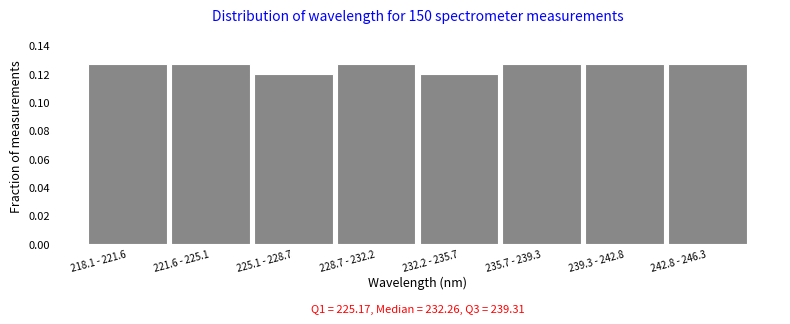

What is the label of the 1st bar from the right?

242.8 - 246.3